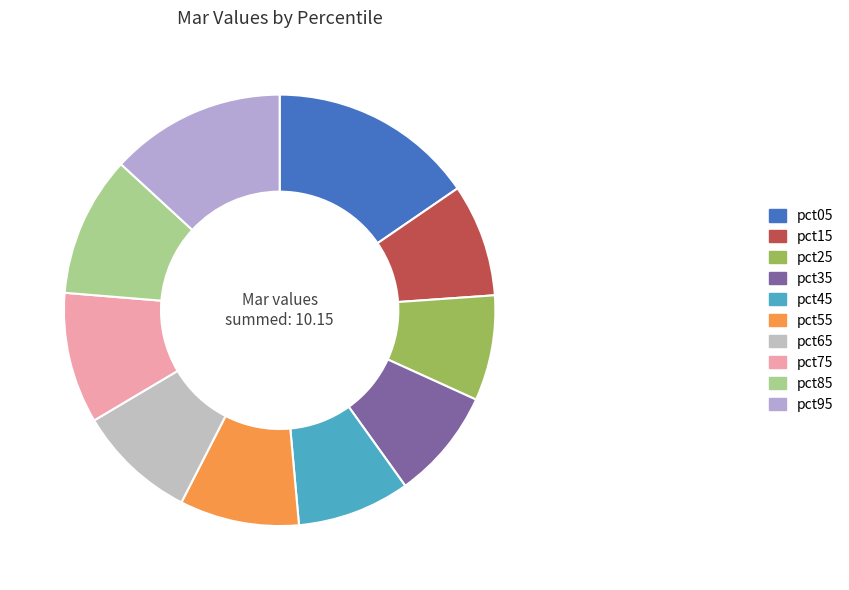

Do pct75 and pct95 together represent more than half of the pie?

No